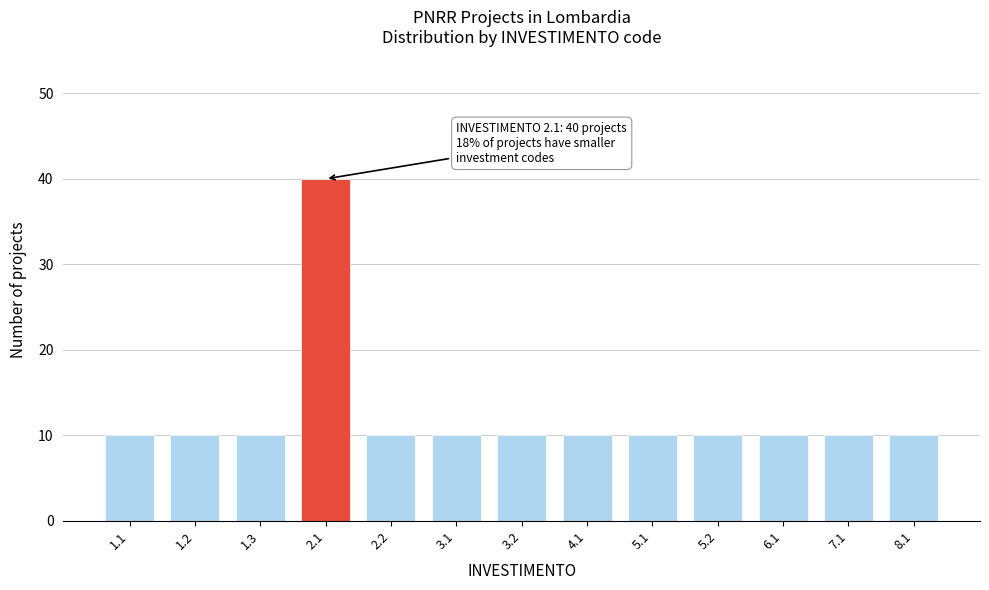

Reading right to left, list all the values displayed in this chart.

10	10	10	10	10	10	10	10	10	40	10	10	10